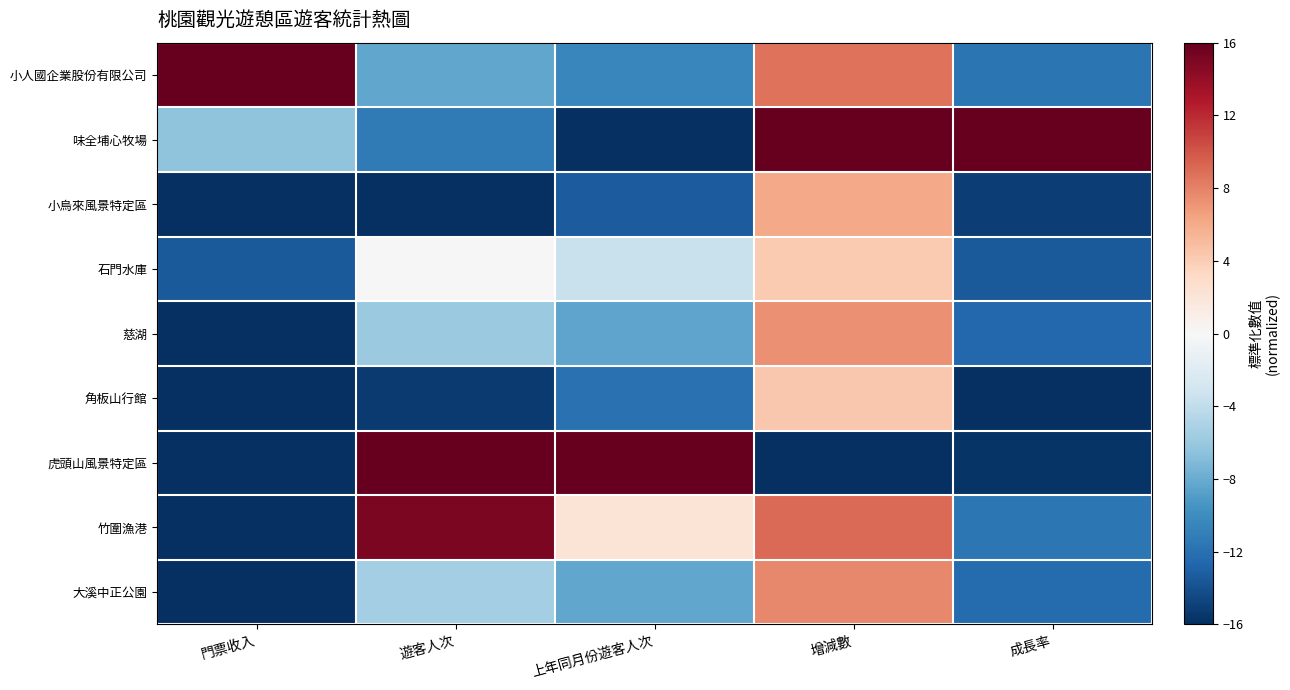

Which series has the largest range (max minus min)?

味全埔心牧場